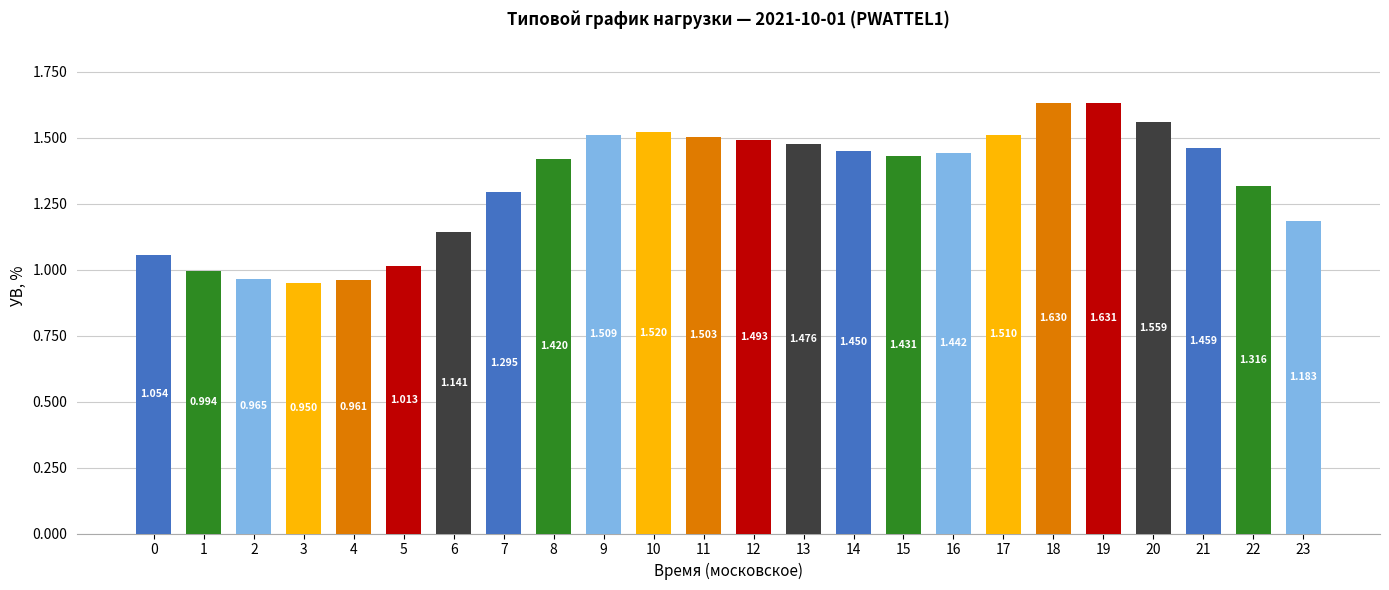

Reading right to left, transcribe all the data shown in this chart.

23=1.2	22=1.3	21=1.5	20=1.6	19=1.6	18=1.6	17=1.5	16=1.4	15=1.4	14=1.5	13=1.5	12=1.5	11=1.5	10=1.5	9=1.5	8=1.4	7=1.3	6=1.1	5=1.0	4=1.0	3=0.9	2=1.0	1=1.0	0=1.1